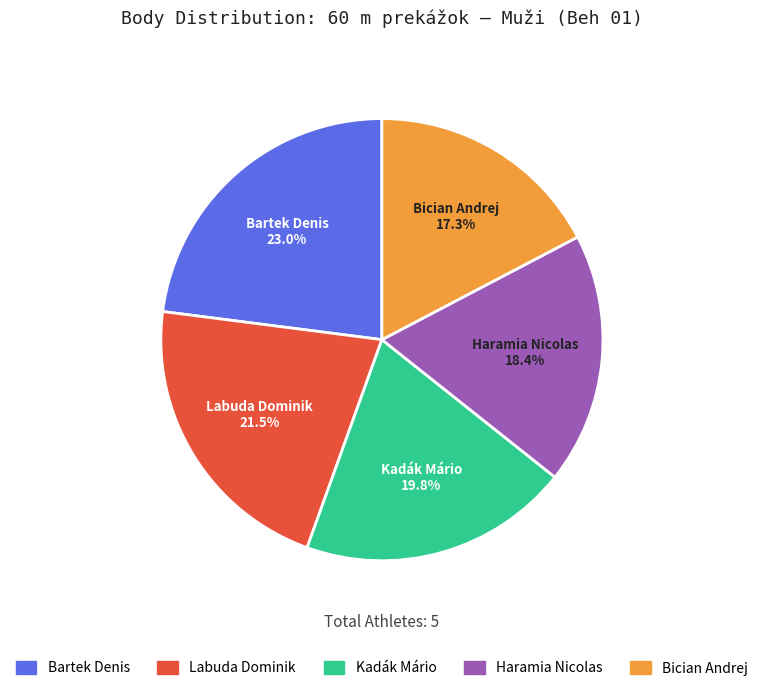

Does Kadák Mário represent more than half of the total?

No